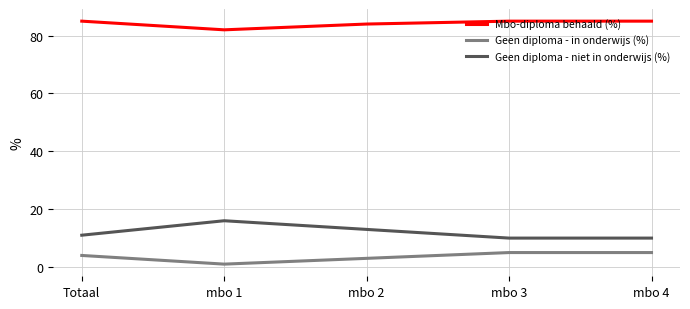

What is the difference between the highest and lowest values at Totaal?

81